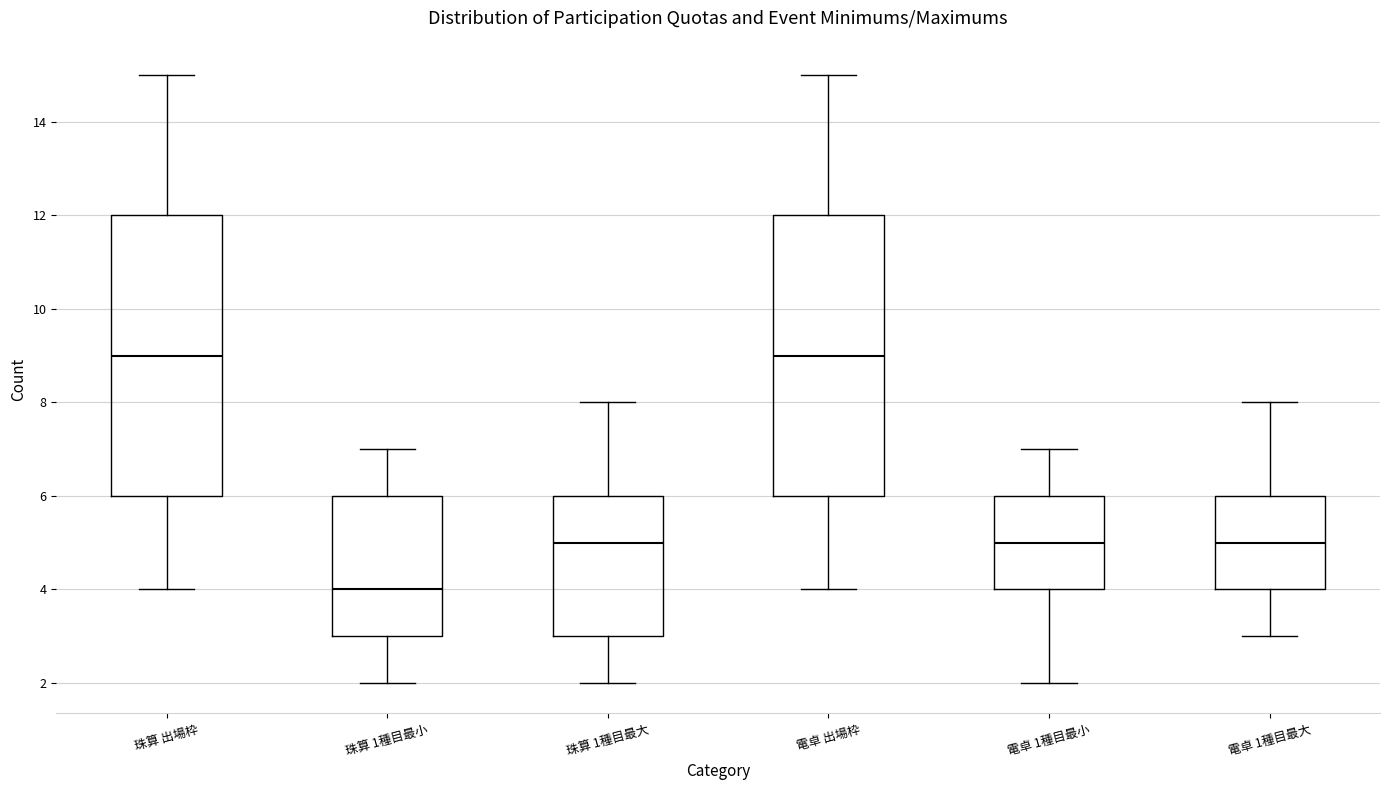

Reading left to right, read every box against the y-axis: the position of its median line, the range the box covers, and the ends of its whiskers. The values are not printed on the chart, so give them approximately, as read against the axis.

珠算 出場枠: median 9, box 6 to 12, whiskers 4 to 15
珠算 1種目最小: median 4, box 3 to 6, whiskers 2 to 7
珠算 1種目最大: median 5, box 3 to 6, whiskers 2 to 8
電卓 出場枠: median 9, box 6 to 12, whiskers 4 to 15
電卓 1種目最小: median 5, box 4 to 6, whiskers 2 to 7
電卓 1種目最大: median 5, box 4 to 6, whiskers 3 to 8